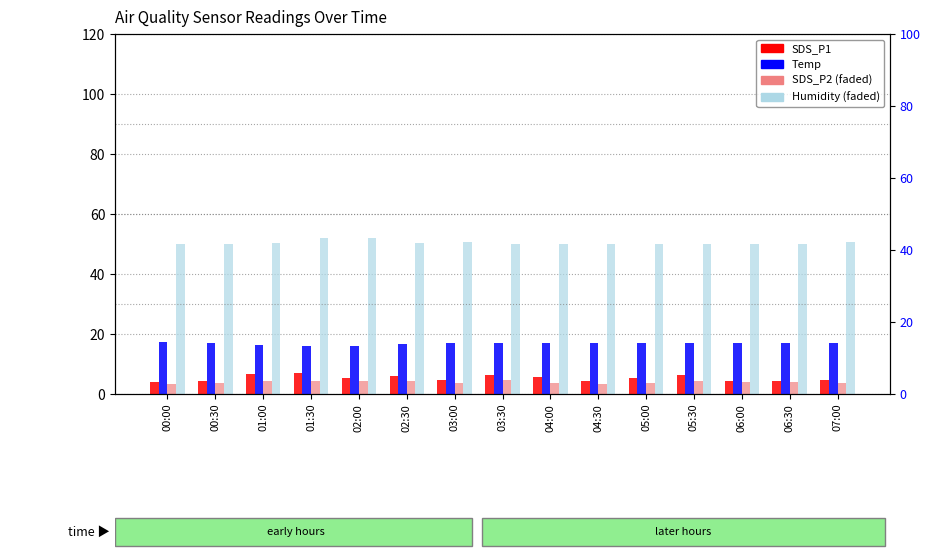

Between 02:30 and 05:30, which series saw the biggest shift?

SDS_P1